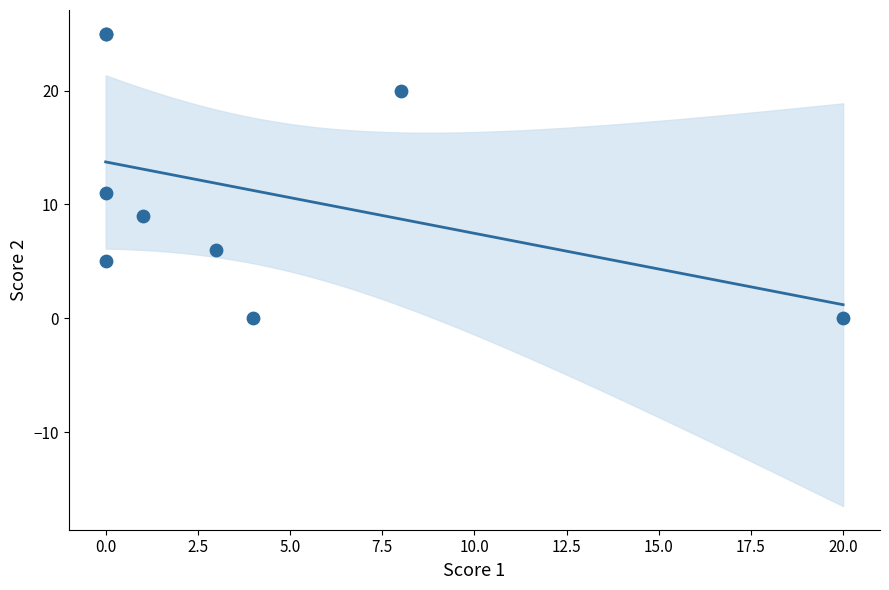

What Y value in the scatter plot is closest to 12?

11